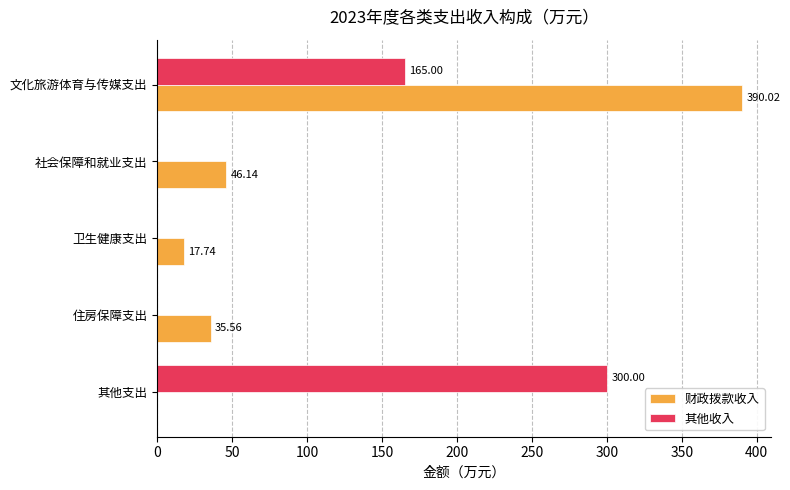

What is the sum of the 财政拨款收入 values at 卫生健康支出 and 社会保障和就业支出?

63.9